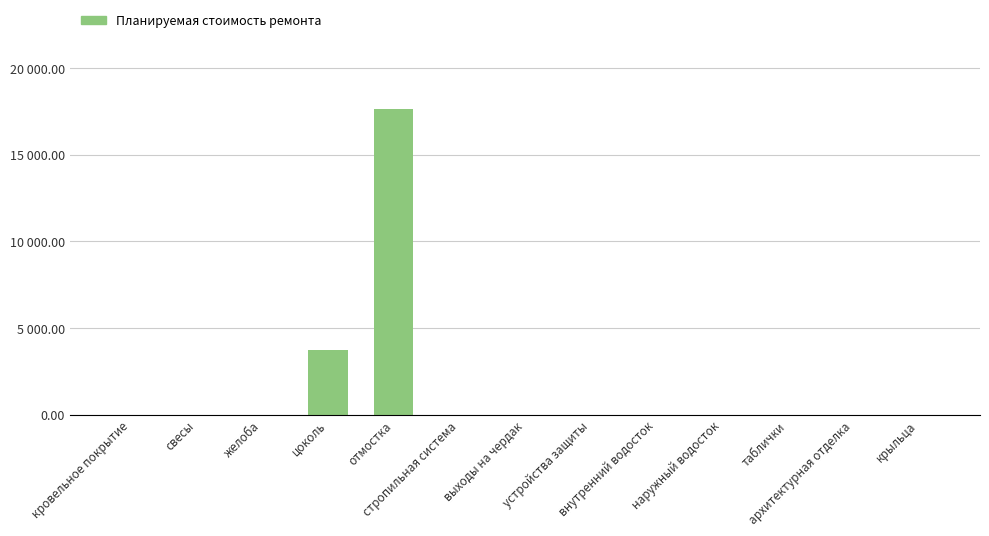

Reading left to right, what are all the values shown in this chart?

0.0	0.0	0.0	3742.2	17632.1	0.0	0.0	0.0	0.0	0.0	0.0	0.0	0.0